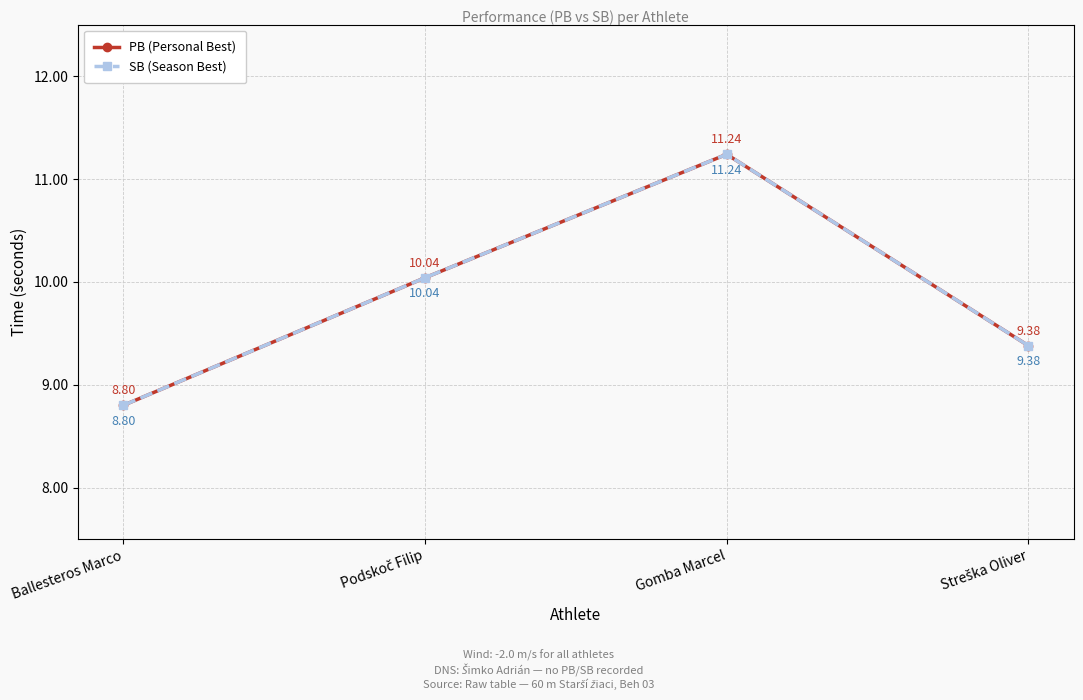

Rank the categories by PB (Personal Best) value from highest to lowest.

Gomba Marcel, Podskoč Filip, Streška Oliver, Ballesteros Marco